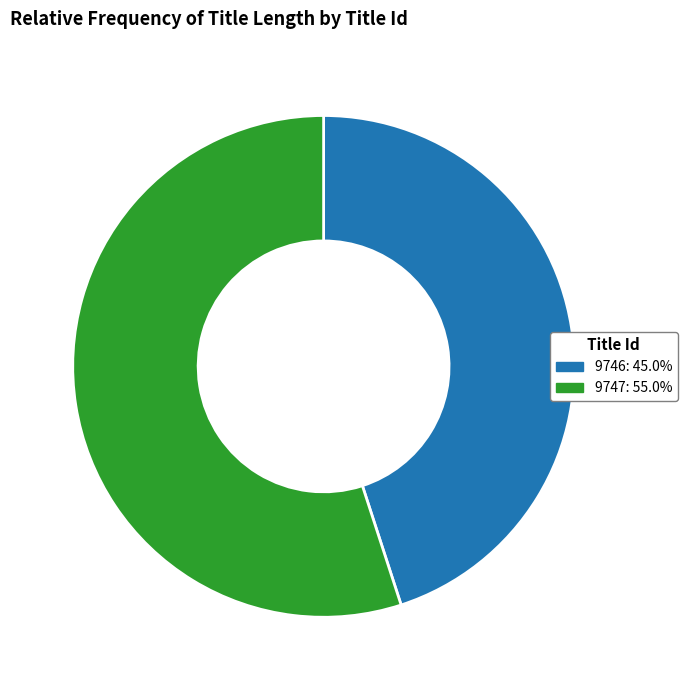

Rank the categories by value from lowest to highest.

9746, 9747